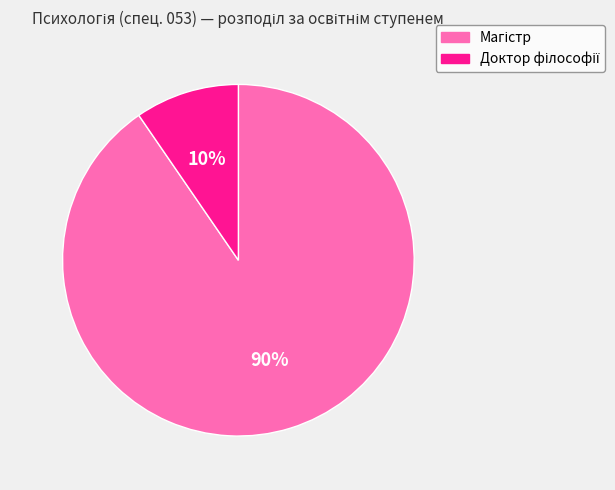

To the nearest percent, what is the average slice percentage?

50%